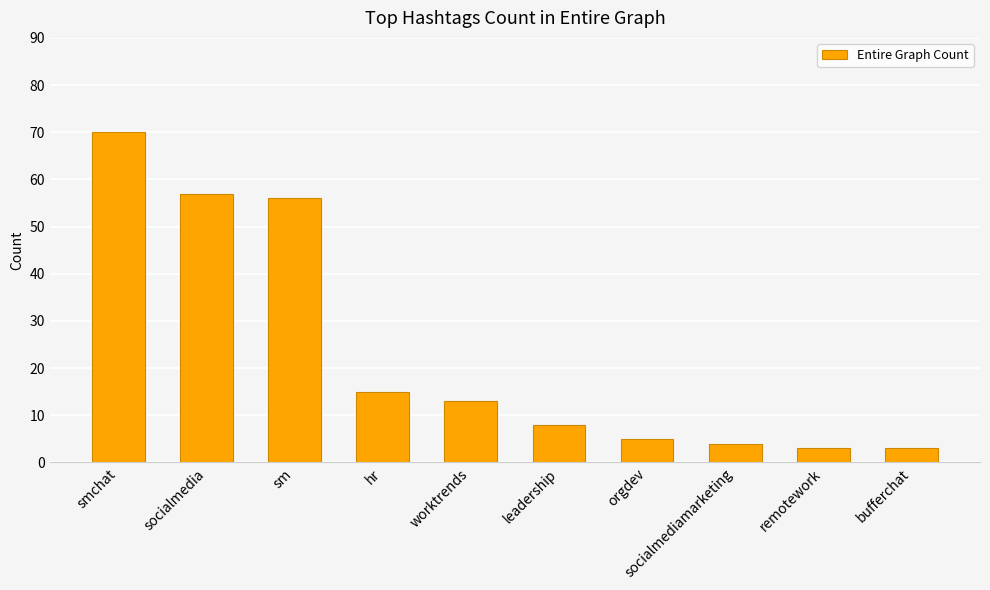

How many bars are there in total?

10